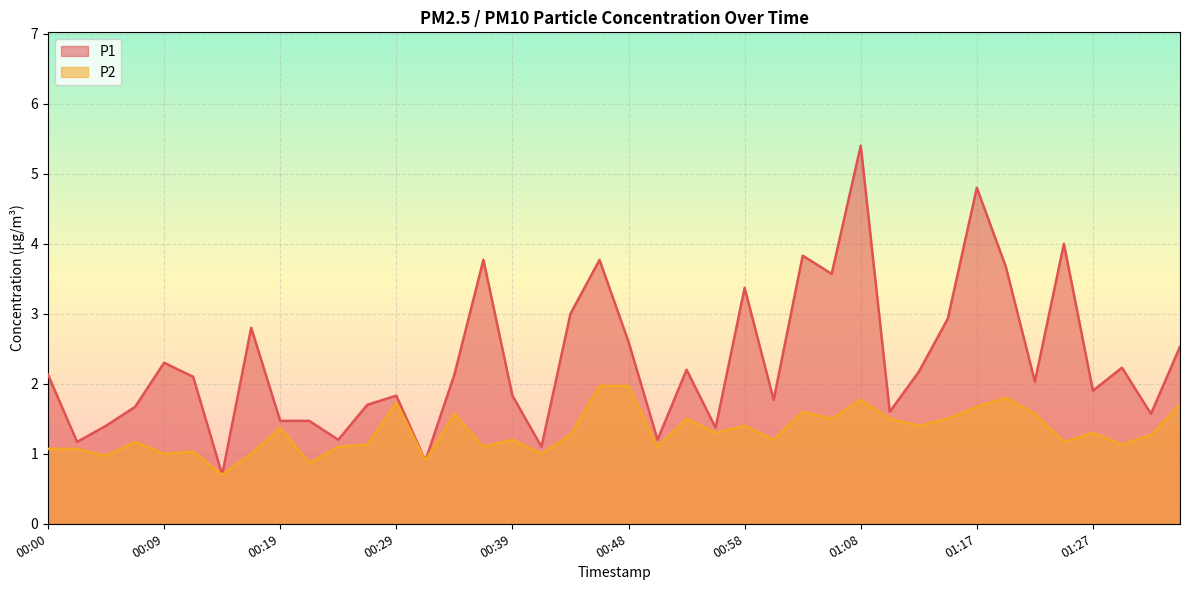

Does the chart display data point markers on the line(s)?

No